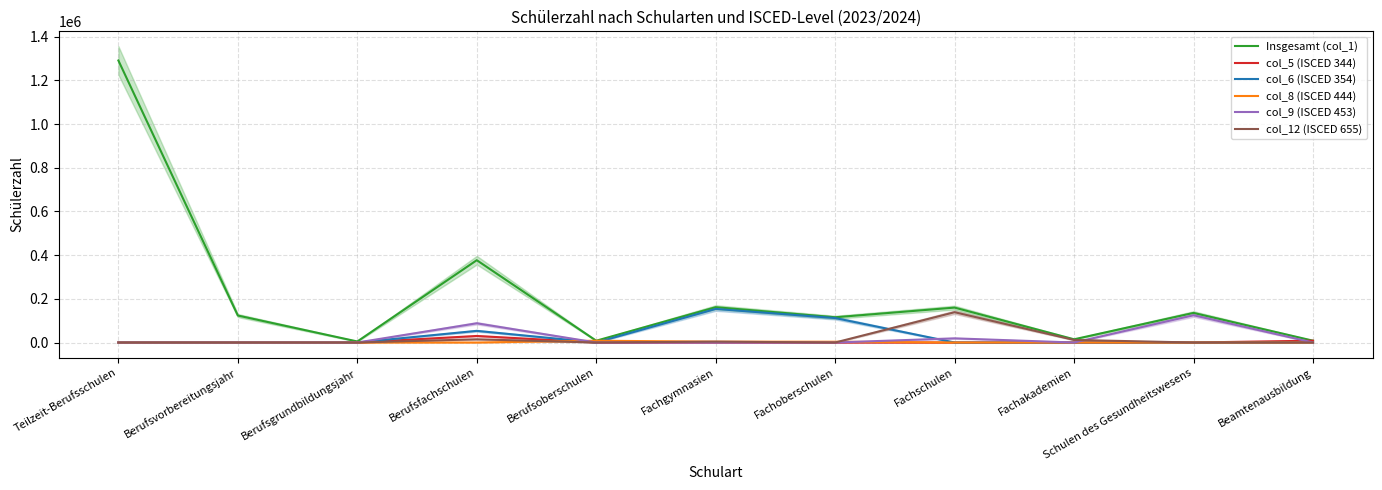

Which category has the lowest value across all series?

Teilzeit-Berufsschulen